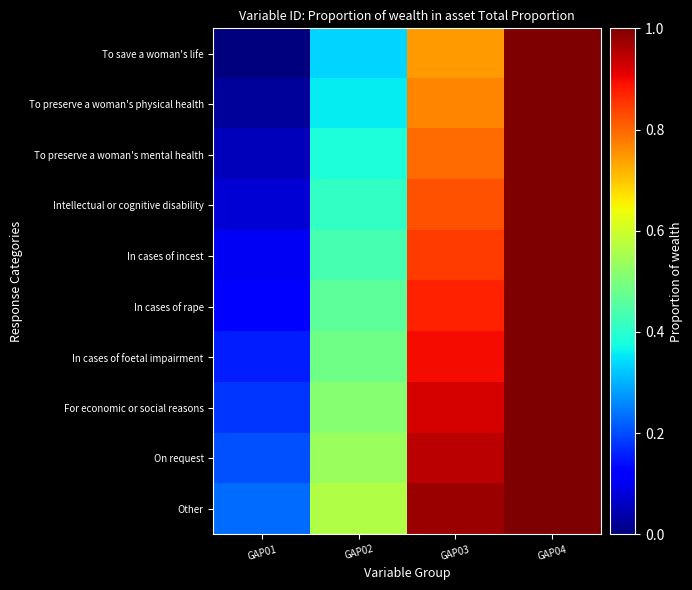

At which category is the sum across all series the highest?

GAP04